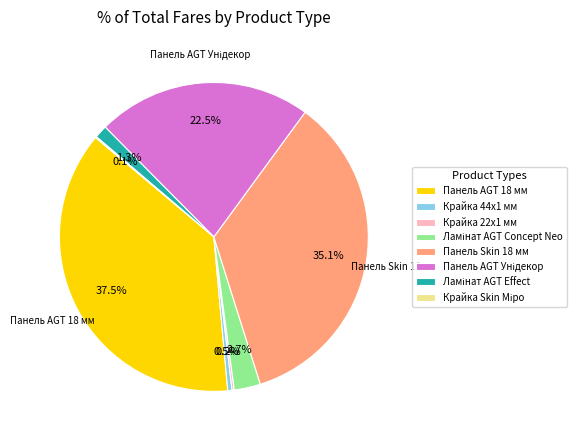

Which category has the biggest portion of the pie?

Панель AGT 18 мм